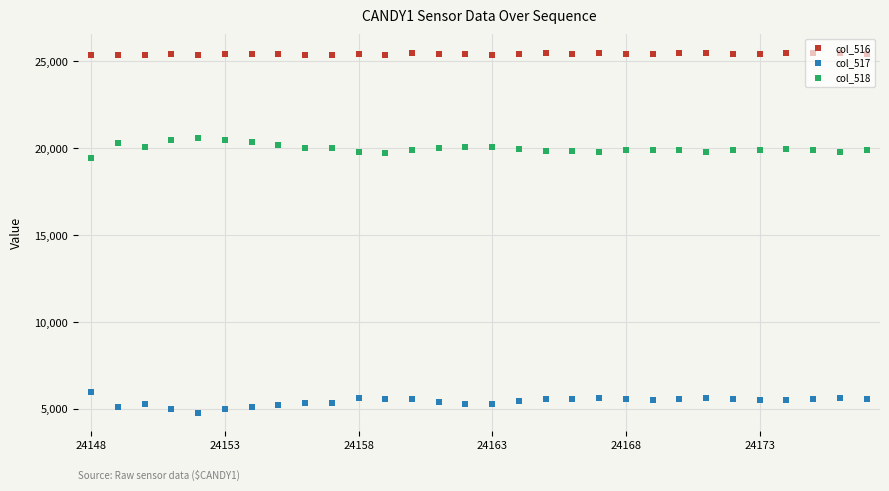

Rank the series by their average value, from highest to lowest.

col_516, col_518, col_517